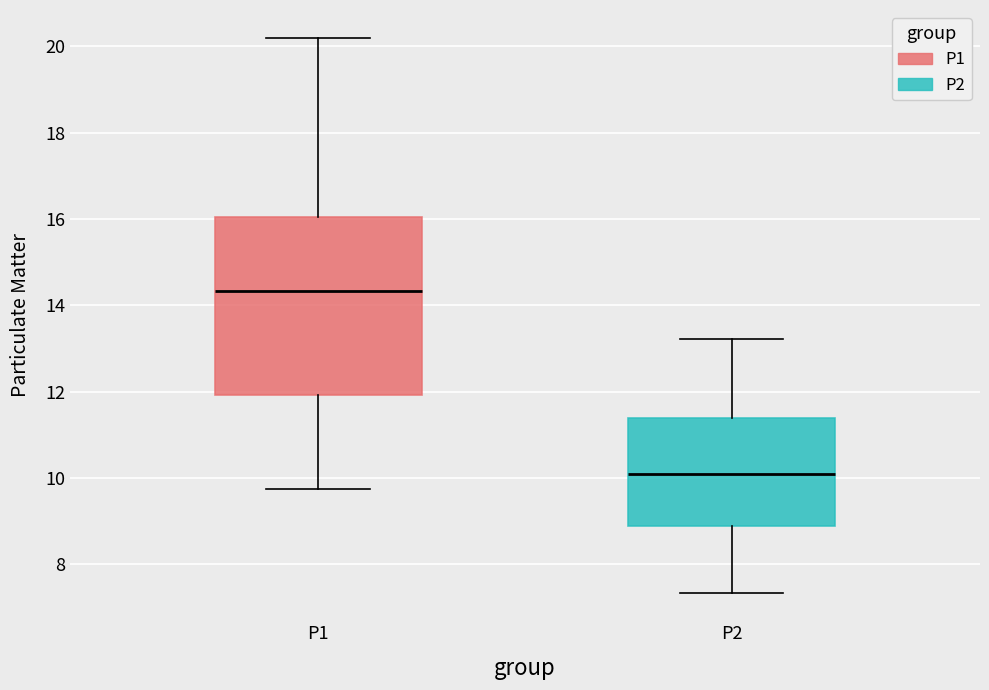

Reading left to right, read every box against the y-axis: the position of its median line, the range the box covers, and the ends of its whiskers. The values are not printed on the chart, so give them approximately, as read against the axis.

P1: median 14.4, box 12.0 to 16.0, whiskers 9.8 to 20.2
P2: median 10.2, box 9.0 to 11.4, whiskers 7.4 to 13.2